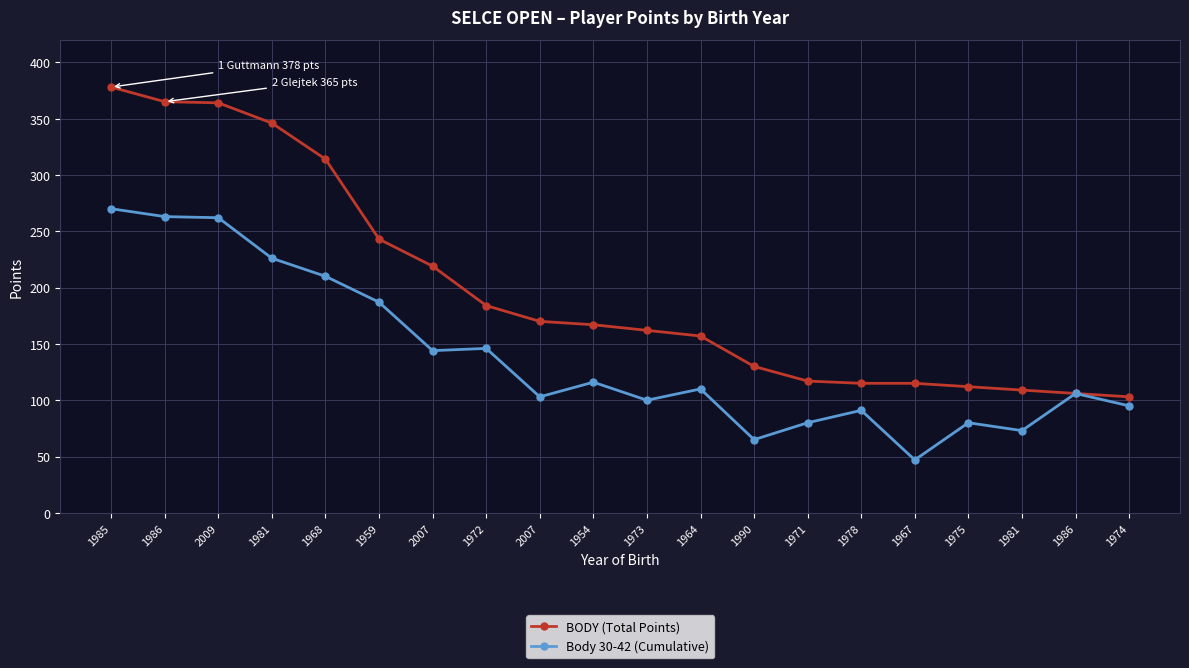

The value of Body 30-42 (Cumulative) at 1985 is 106. True or false?

False